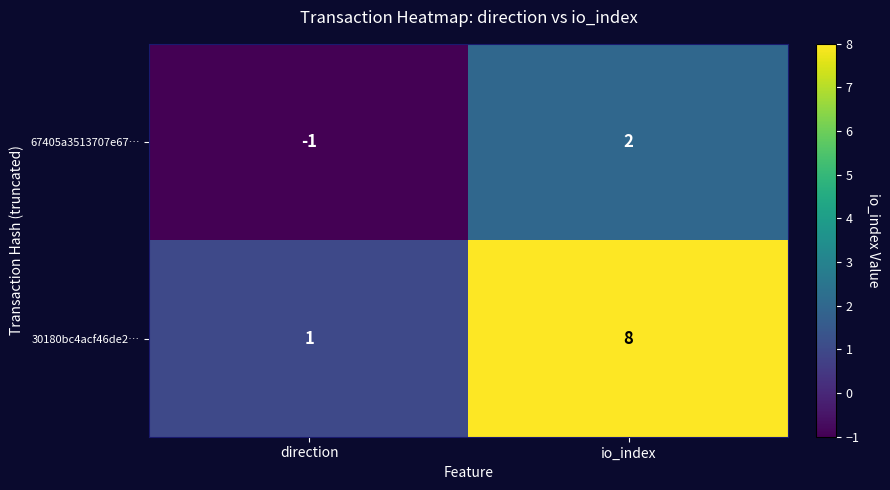

List the series in order of their peak value, highest first.

30180bc4acf46de2…, 67405a3513707e67…